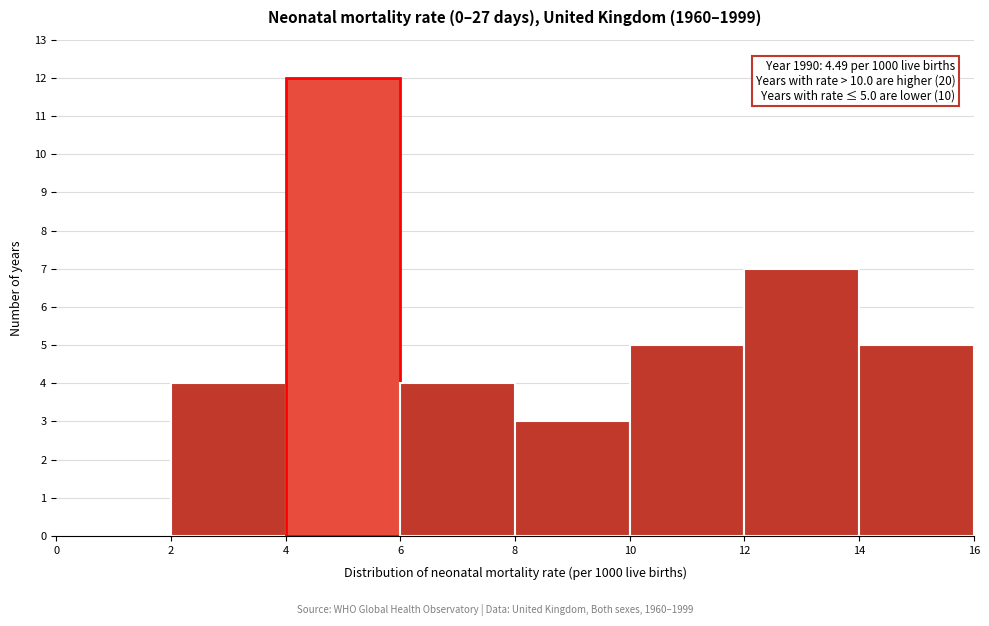

Which range on the x-axis has the tallest bar?

4 to 6